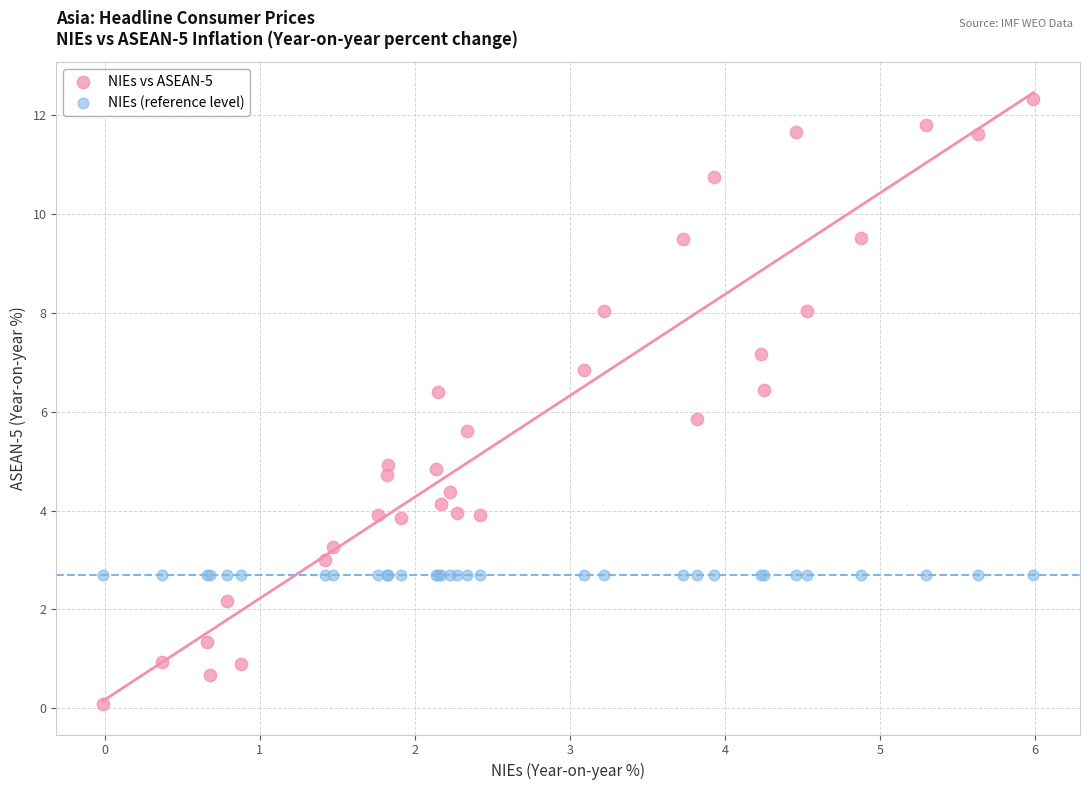

Which series reaches the maximum Y coordinate?

NIEs vs ASEAN-5